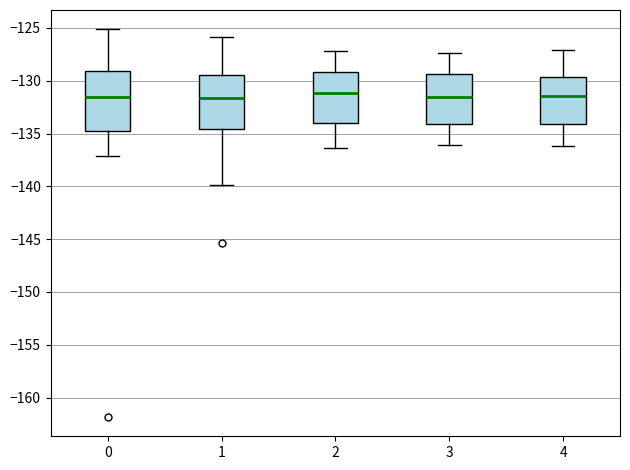

Reading left to right, transcribe this box plot: for each box, give where its median line is, the range the box spans, and where its two whiskers end, as read against the y-axis. The values are not printed on the chart, so give them approximately, as read against the axis.

0: median -131.5, box -135.0 to -129.0, whiskers -137.0 to -125.0
1: median -131.5, box -134.5 to -129.5, whiskers -140.0 to -126.0
2: median -131.0, box -134.0 to -129.0, whiskers -136.5 to -127.0
3: median -131.5, box -134.0 to -129.5, whiskers -136.0 to -127.5
4: median -131.5, box -134.0 to -129.5, whiskers -136.0 to -127.0